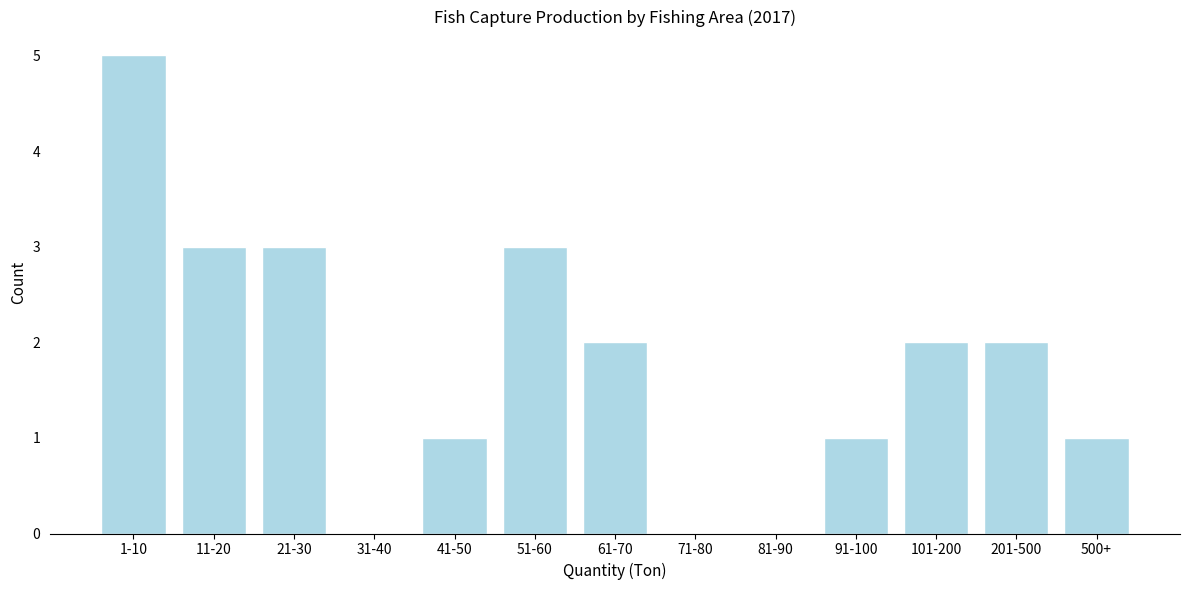

Reading right to left, list all the values displayed in this chart.

500+=1	201-500=2	101-200=2	91-100=1	81-90=0	71-80=0	61-70=2	51-60=3	41-50=1	31-40=0	21-30=3	11-20=3	1-10=5